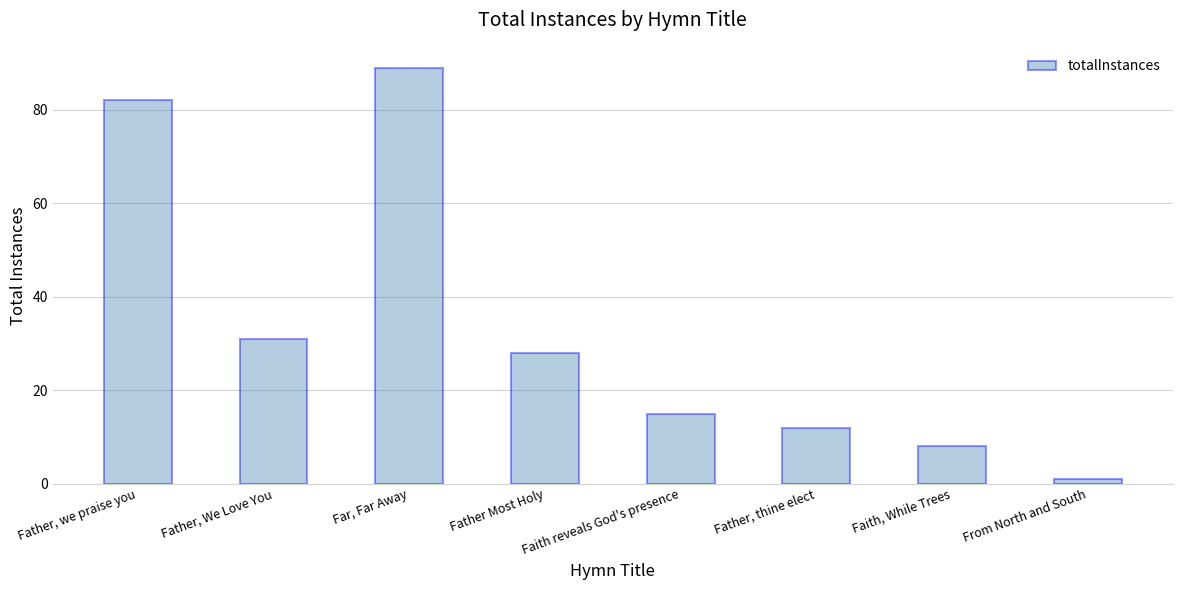

Is it true that the value at Father Most Holy is 16?

False